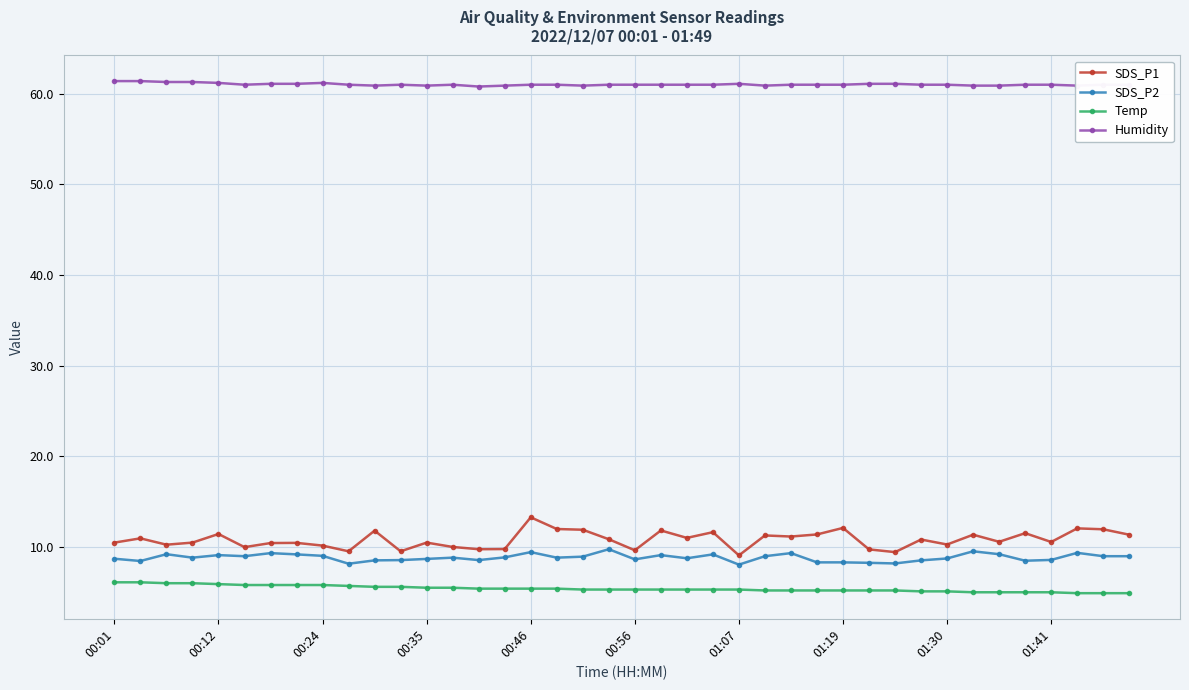

Which series has the largest range (max minus min)?

SDS_P1